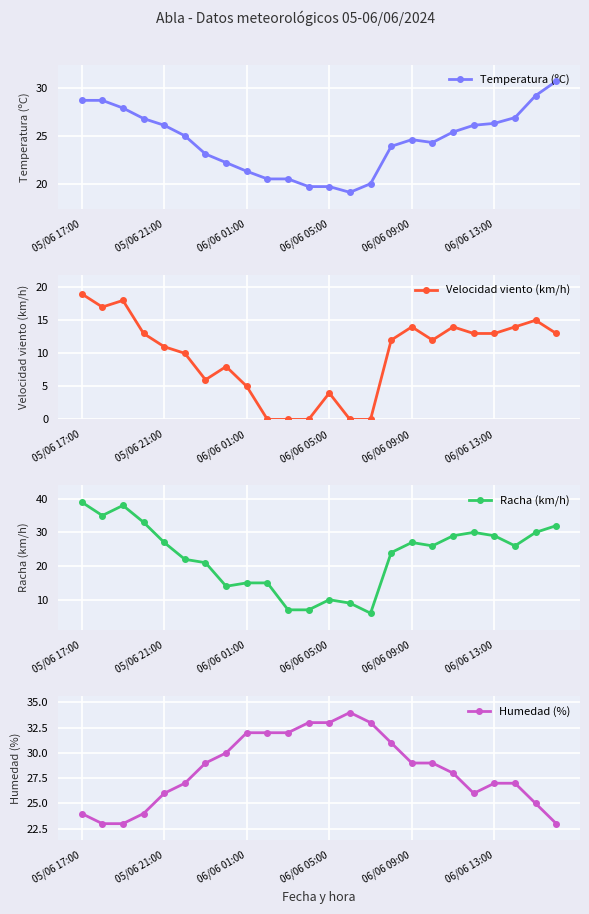

Rank the series at 15 from highest to lowest value.

Humedad (%), Racha (km/h), Temperatura (ºC), Velocidad viento (km/h)